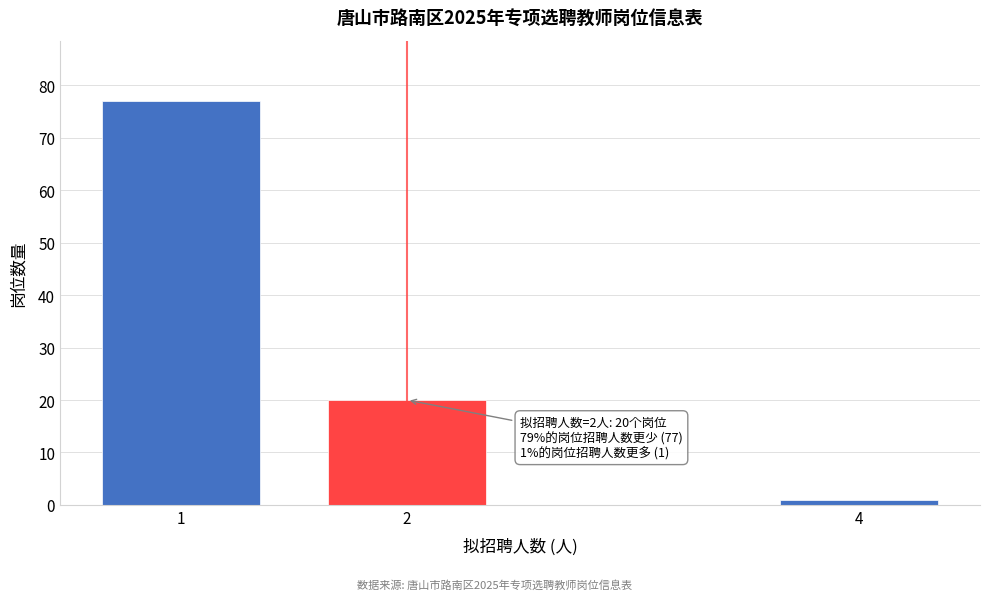

Reading left to right, what are all the values shown in this chart?

1=77	2=20	4=1